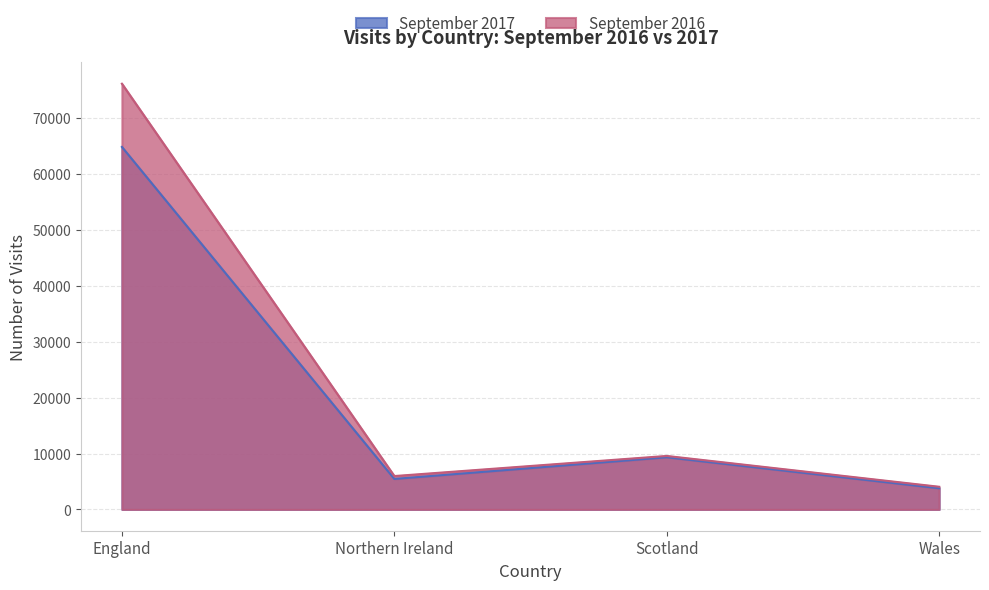

Reading left to right, what are all the values shown in this chart?

September 2017: England=64812	Northern Ireland=5453	Scotland=9323	Wales=3786
September 2016: England=76114	Northern Ireland=5968	Scotland=9563	Wales=4054